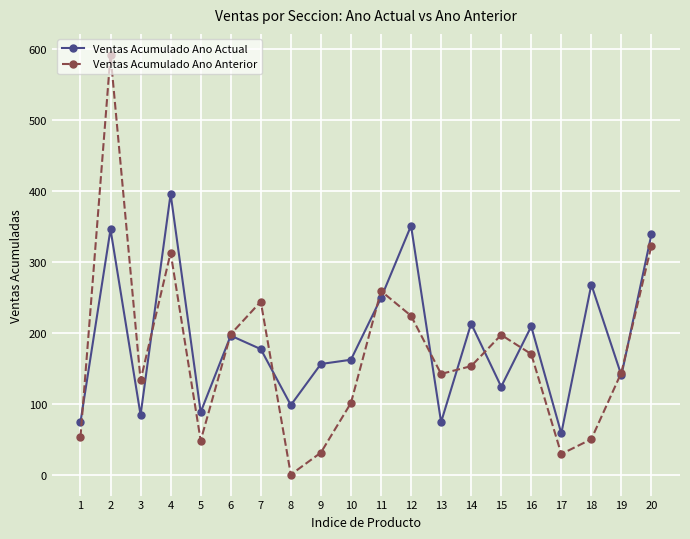

Which category has the highest value in the Ventas Acumulado Ano Actual series?

4